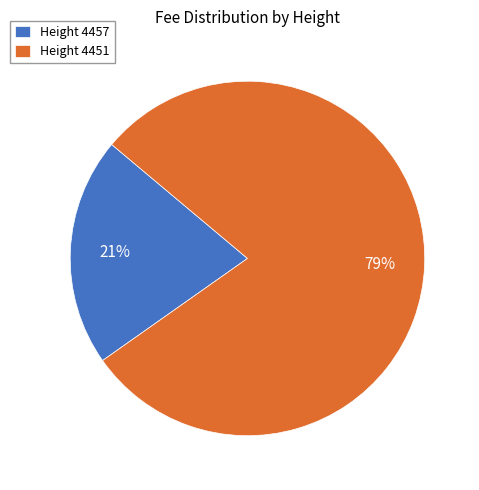

How many slices are in this pie chart?

2